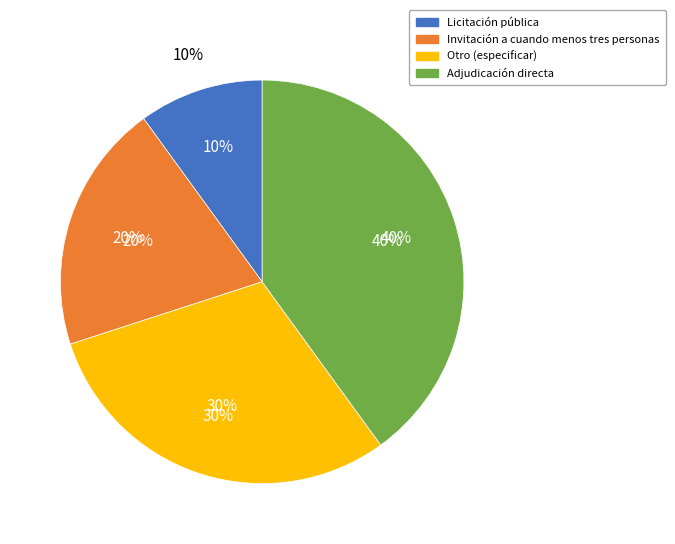

To the nearest percent, what portion does Licitación pública represent?

10%